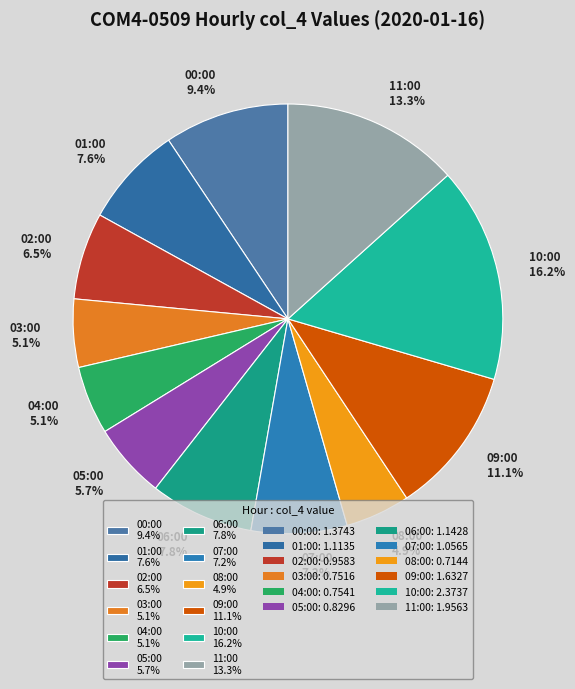

To the nearest percent, what is the average slice percentage?

8%